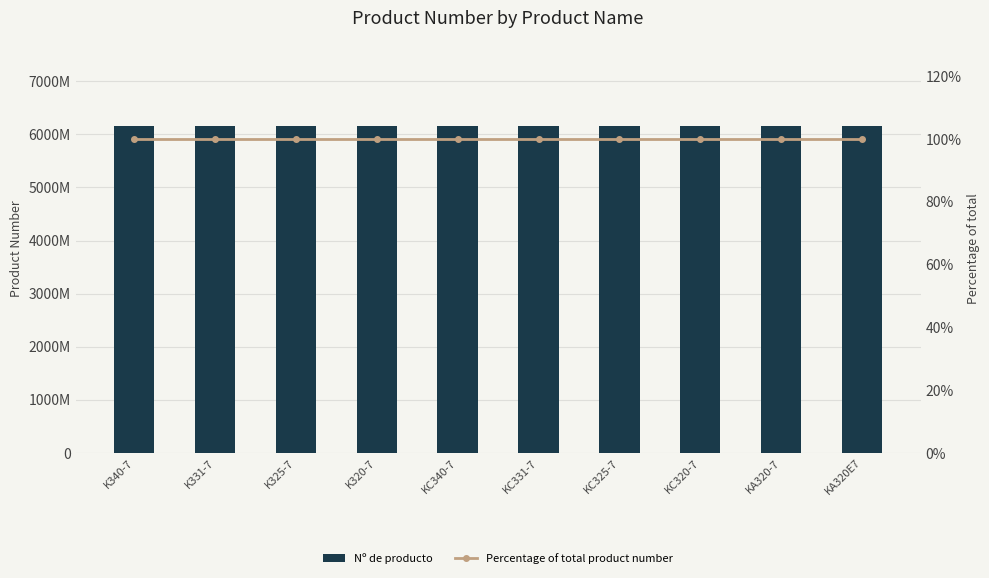

What is the sum of the Percentage of total product number values at KC340-7 and KA320E7?

200.0